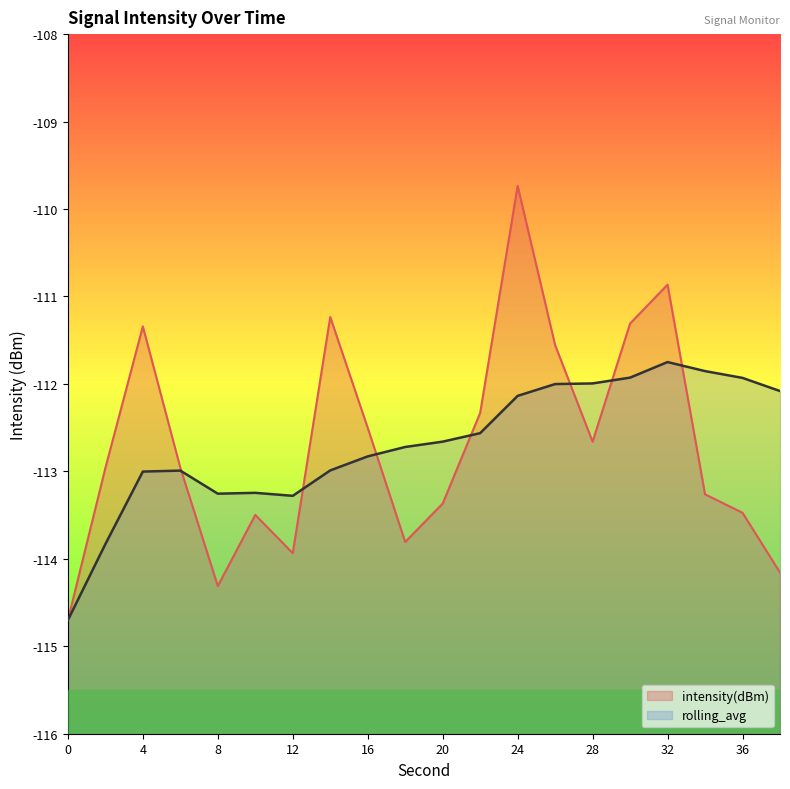

How many interior local peaks does the intensity(dBm) series have?

5